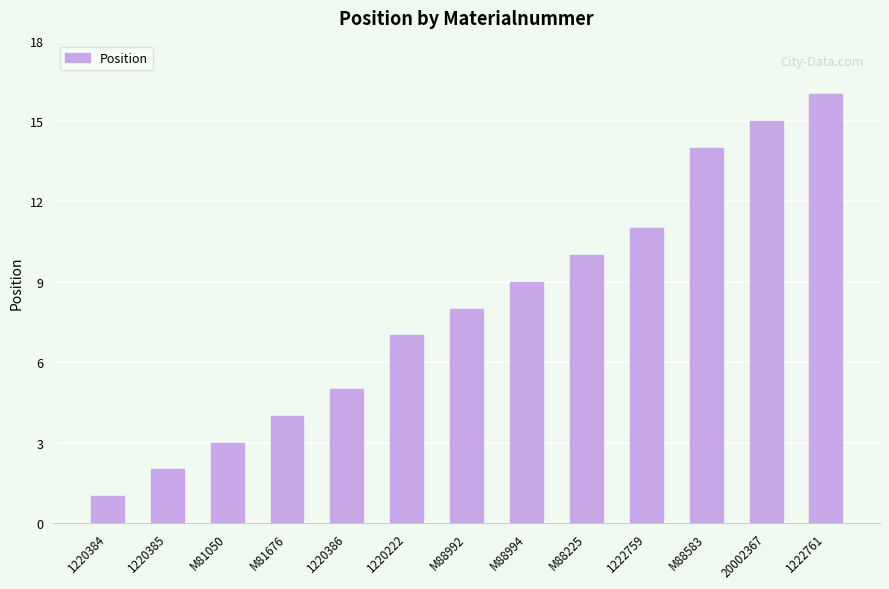

At which category does the chart reach its peak across all series?

1222761